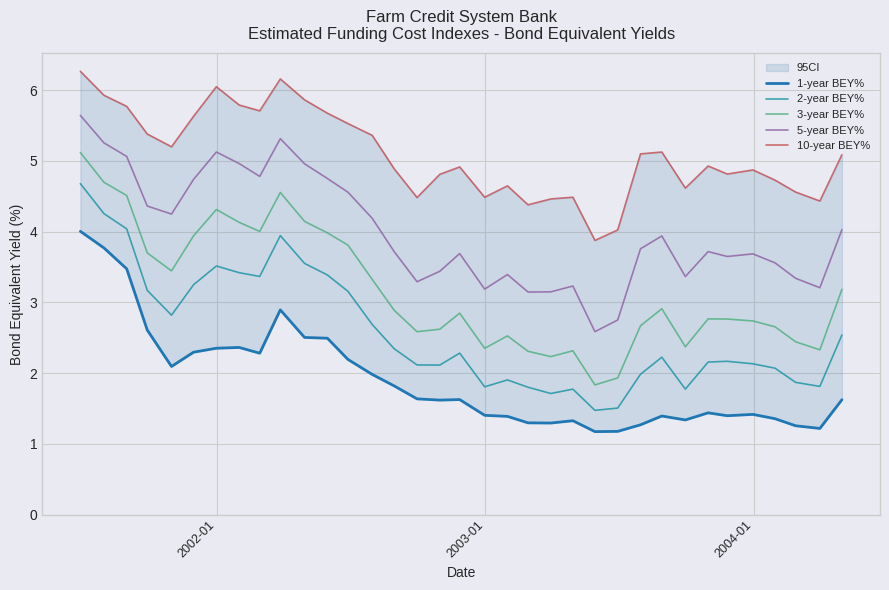

List the series in order of their peak value, highest first.

10-year BEY%, 5-year BEY%, 3-year BEY%, 2-year BEY%, 1-year BEY%